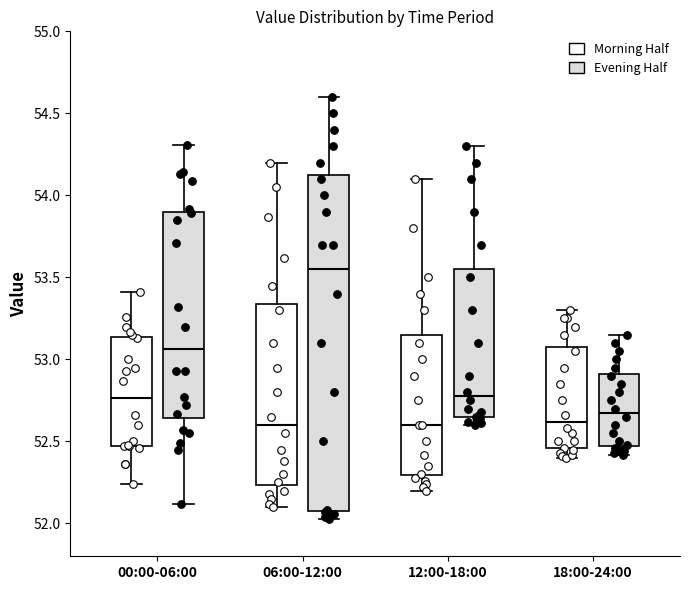

Which box is the tallest, from its lower edge to its upper edge?

06:00-12:00 (Evening Half)